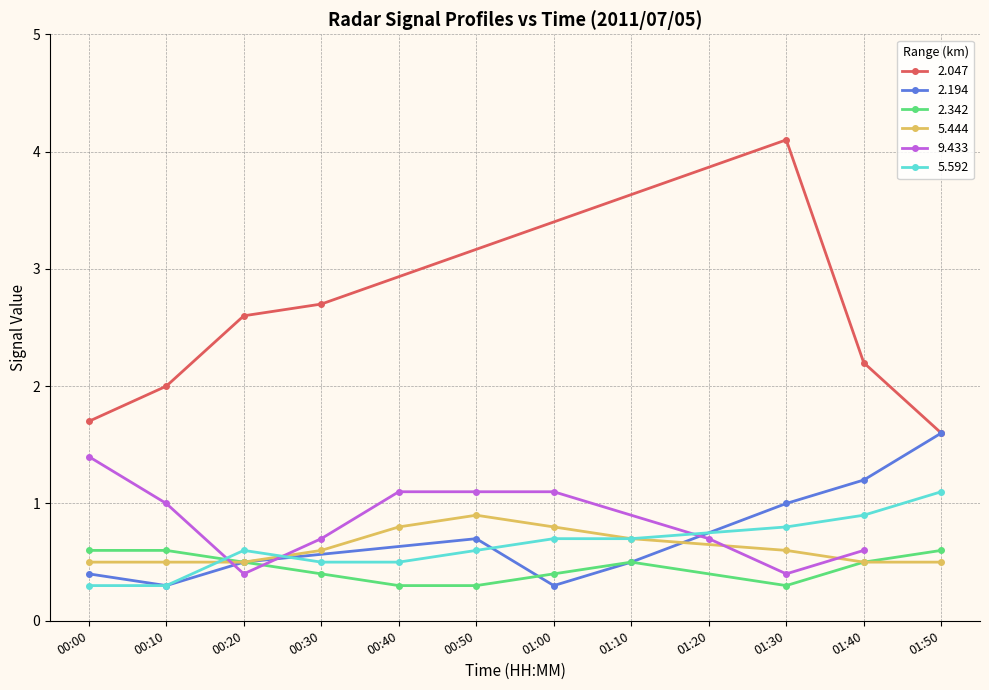

What is the maximum value for 5.444?

0.9